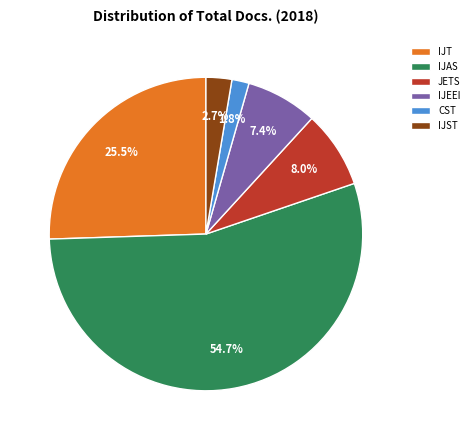

Rank the categories by value from highest to lowest.

IJAS, IJT, JETS, IJEEI, IJST, CST